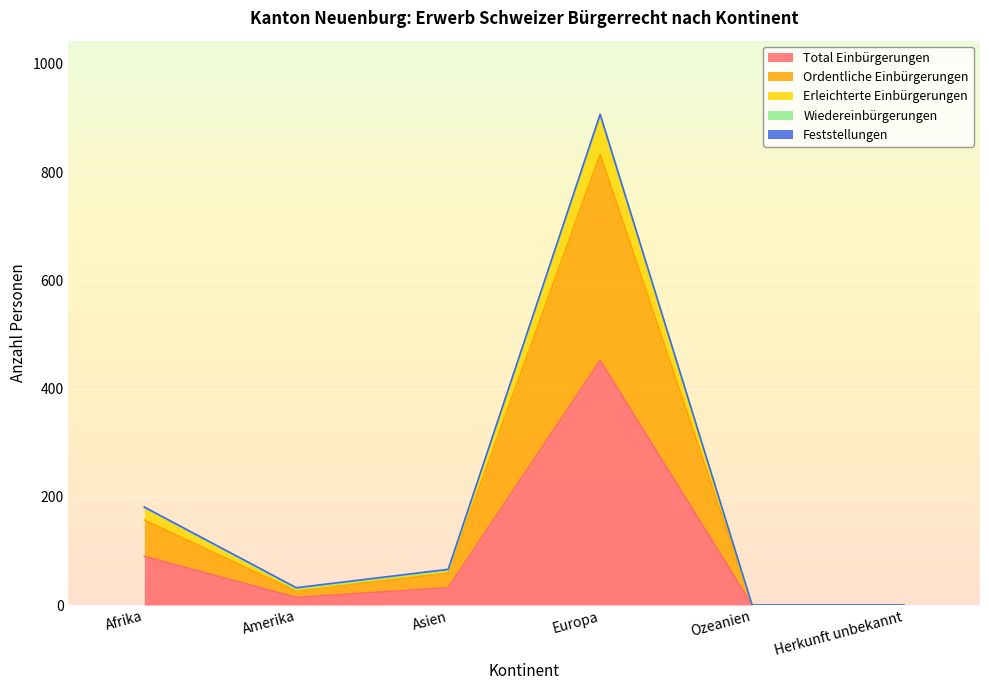

How many interior local valleys does the Total Einbürgerungen series have?

1